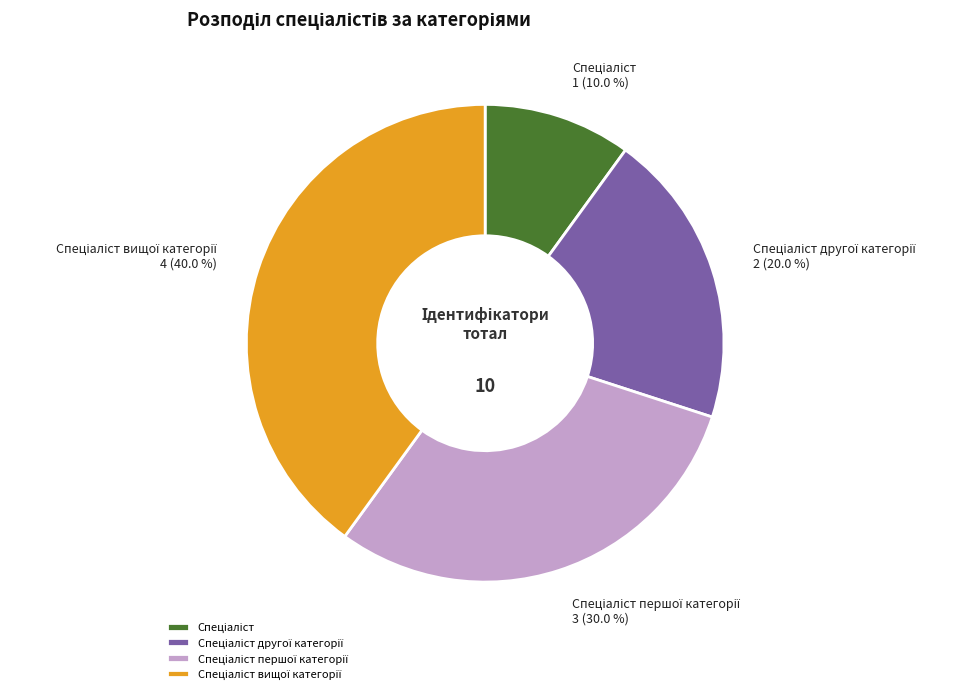

Does any single category account for the majority?

No